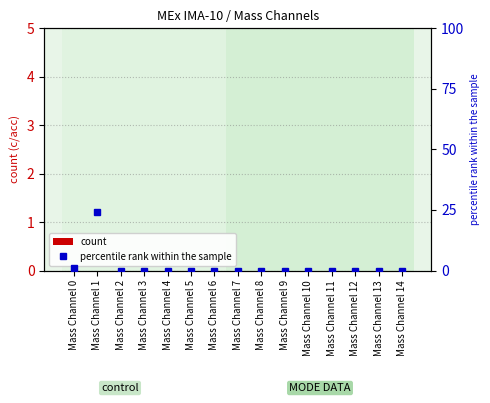

How many distinct data groups are displayed?

2